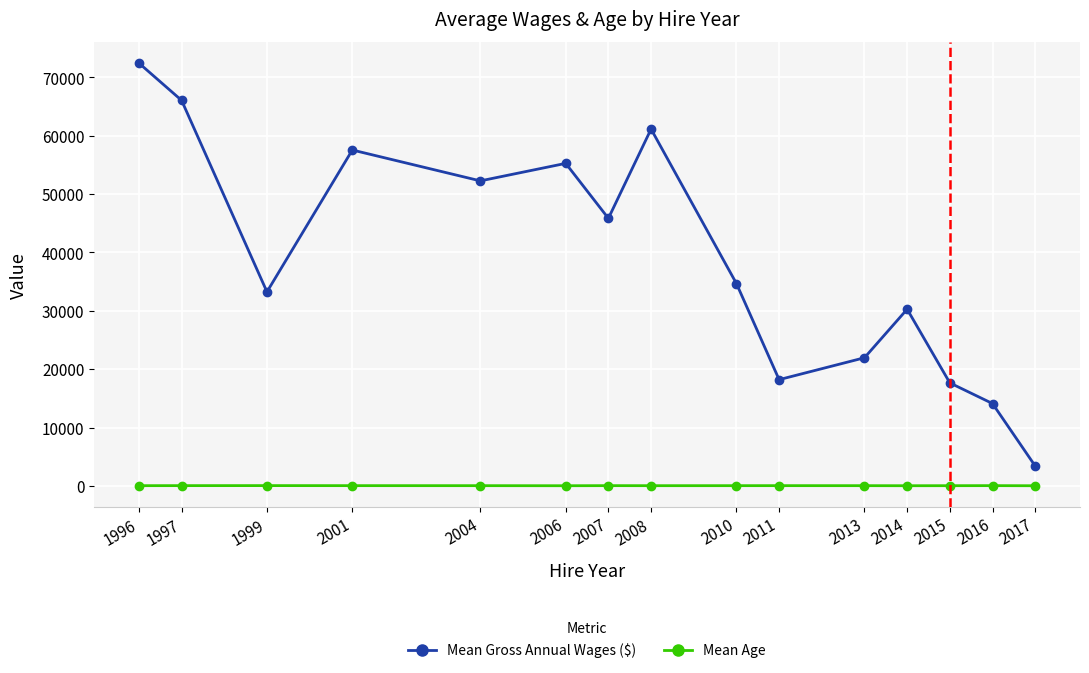

Which category has the highest value in the Mean Gross Annual Wages ($) series?

1996